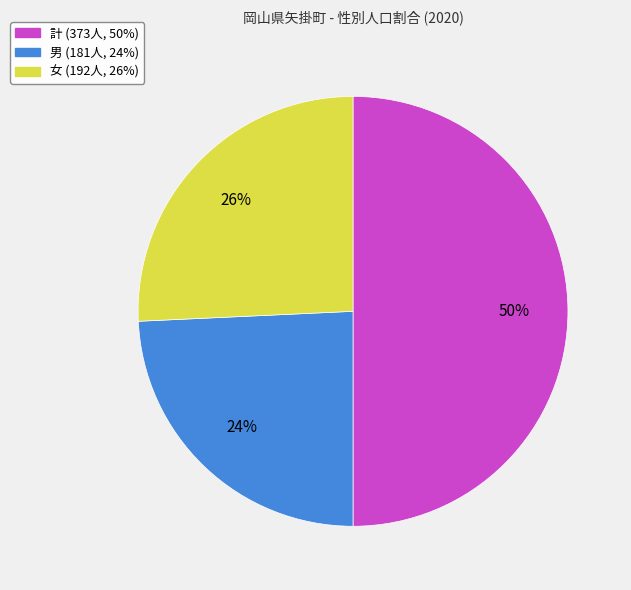

To the nearest percent, what is the average slice percentage?

33%